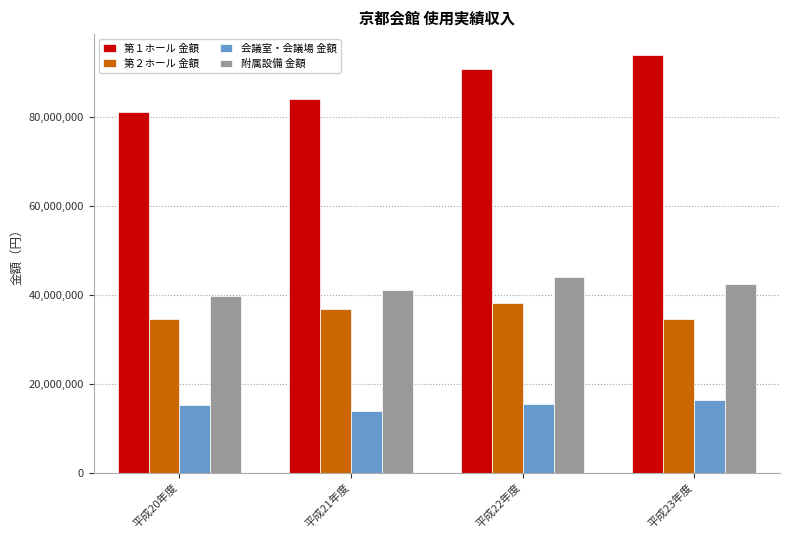

The 第２ホール 金額 series shows 34529350 at 平成20年度. True or false?

True